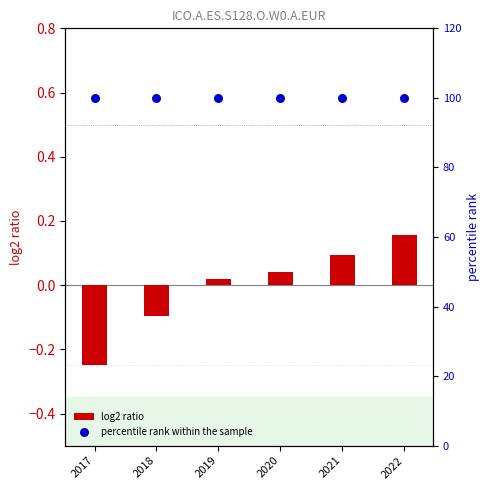

What is the total value across all series at 2021?

100.1